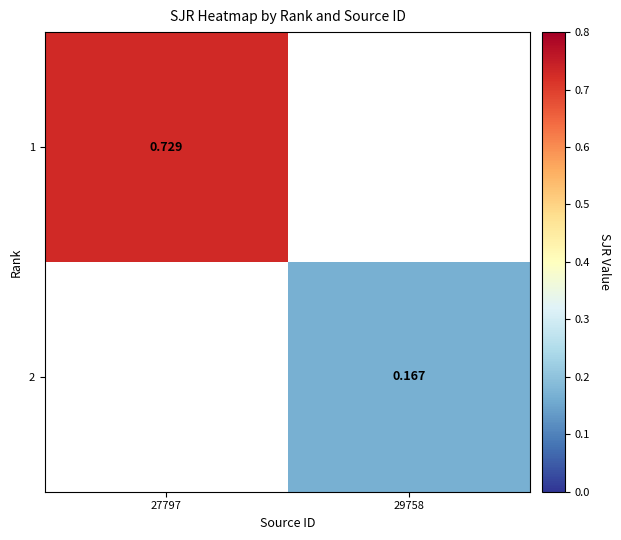

How many values in the 2 series exceed 0?

1